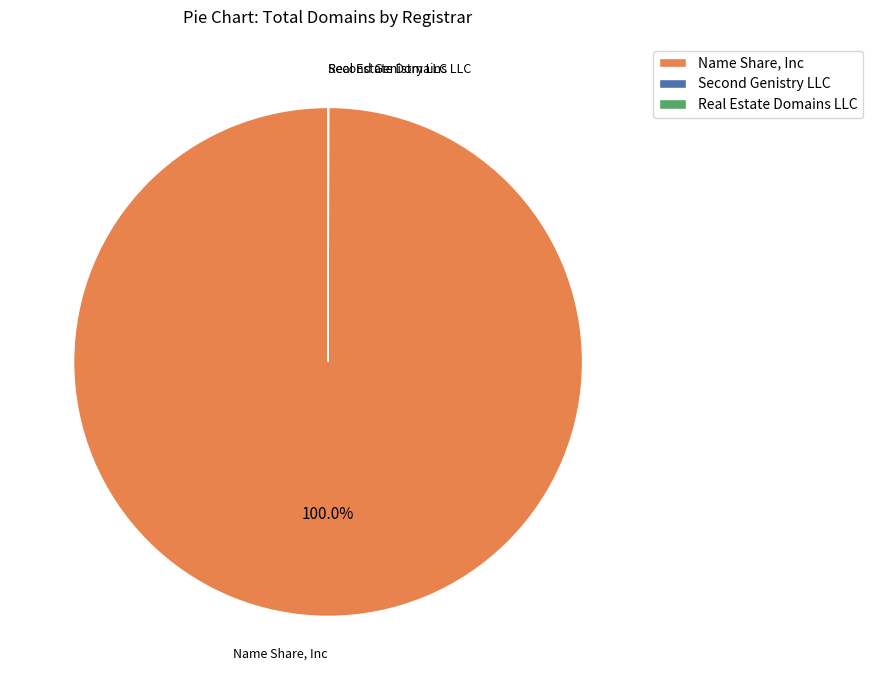

What is the largest slice in the pie chart?

Name Share, Inc